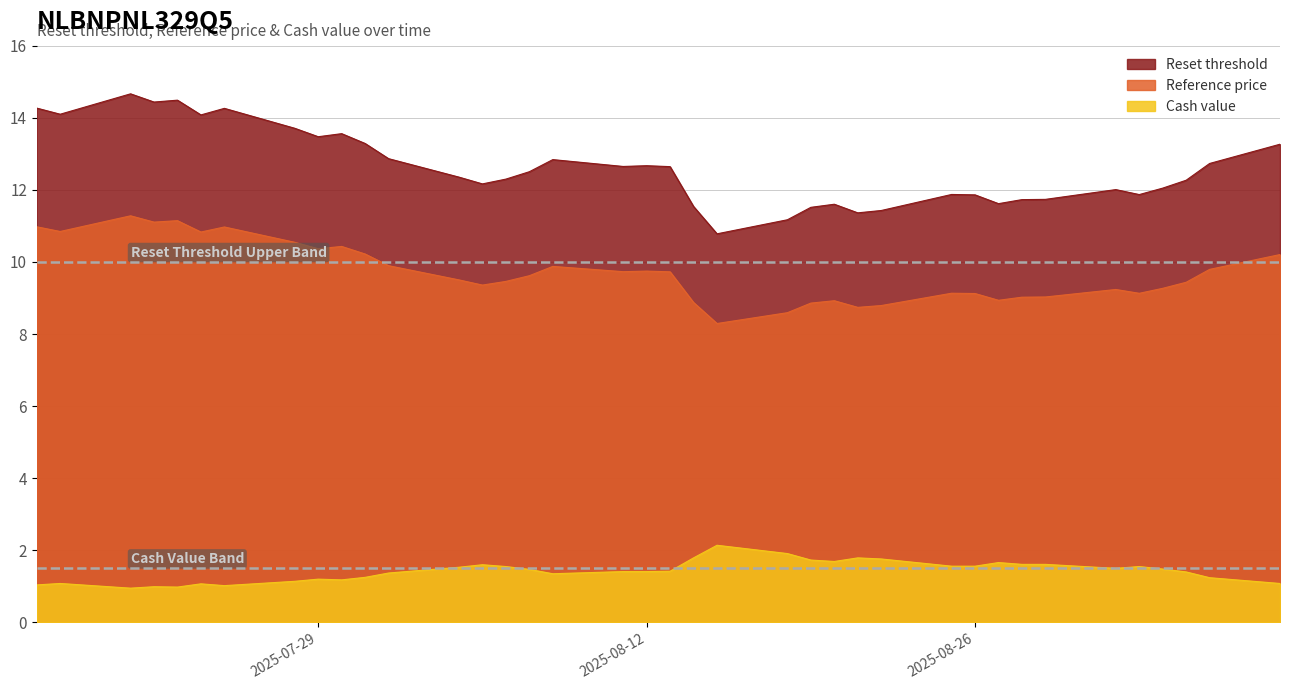

True or false: Cash value has a value of 1.2 at 2025-07-31.

True